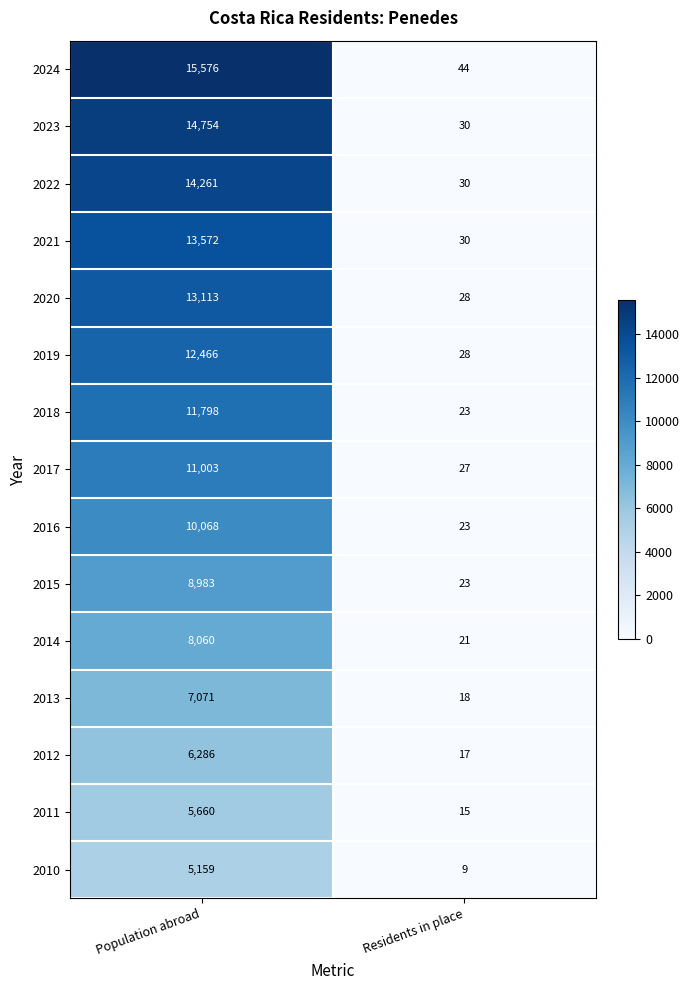

Count the number of categories in the chart.

2